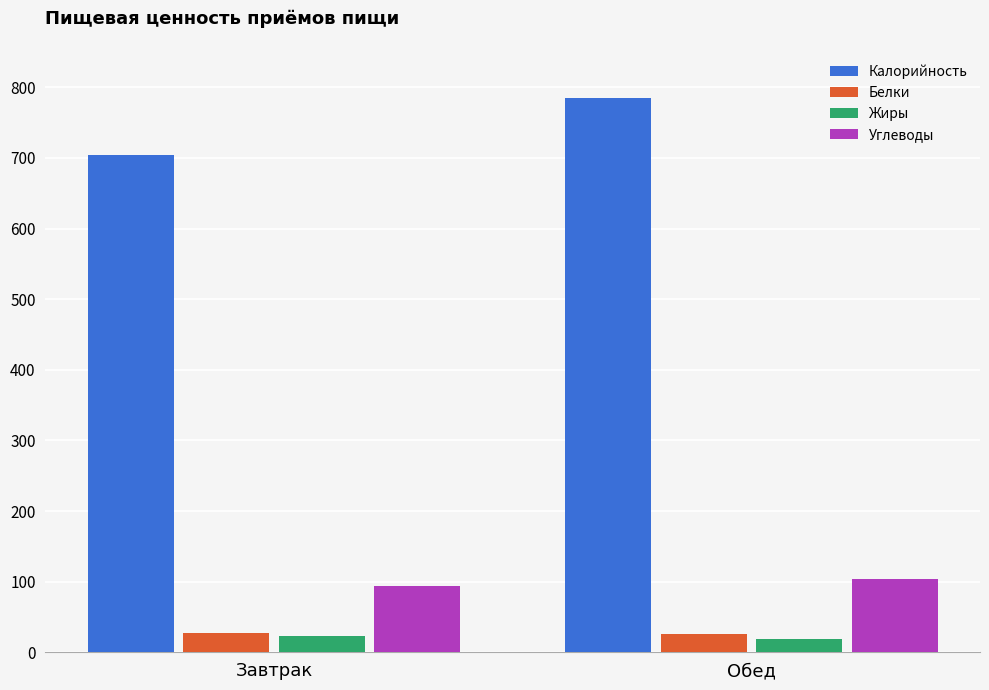

What is the value of the Жиры bar at the 2nd from the left?

18.9